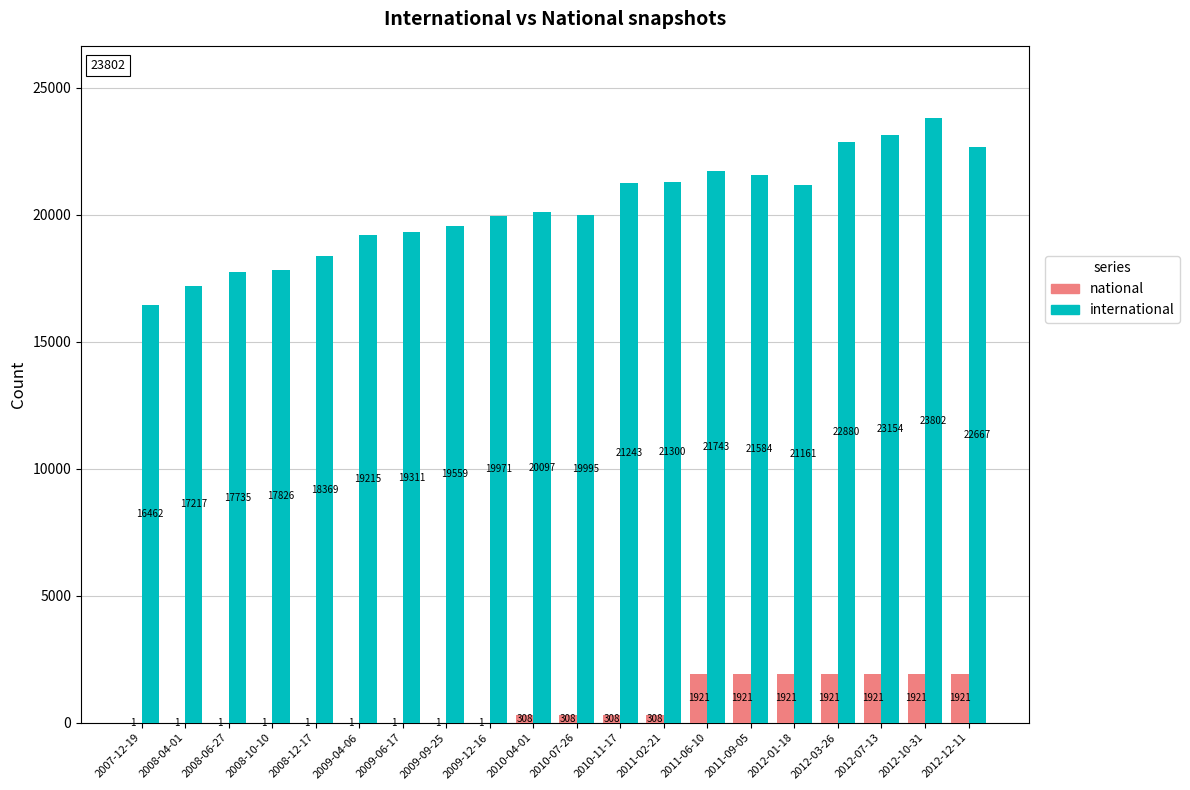

Reading left to right, extract all data points from this chart.

national: 2007-12-19=1	2008-04-01=1	2008-06-27=1	2008-10-10=1	2008-12-17=1	2009-04-06=1	2009-06-17=1	2009-09-25=1	2009-12-16=1	2010-04-01=308	2010-07-26=308	2010-11-17=308	2011-02-21=308	2011-06-10=1921	2011-09-05=1921	2012-01-18=1921	2012-03-26=1921	2012-07-13=1921	2012-10-31=1921	2012-12-11=1921
international: 2007-12-19=16462	2008-04-01=17217	2008-06-27=17735	2008-10-10=17826	2008-12-17=18369	2009-04-06=19215	2009-06-17=19311	2009-09-25=19559	2009-12-16=19971	2010-04-01=20097	2010-07-26=19995	2010-11-17=21243	2011-02-21=21300	2011-06-10=21743	2011-09-05=21584	2012-01-18=21161	2012-03-26=22880	2012-07-13=23154	2012-10-31=23802	2012-12-11=22667